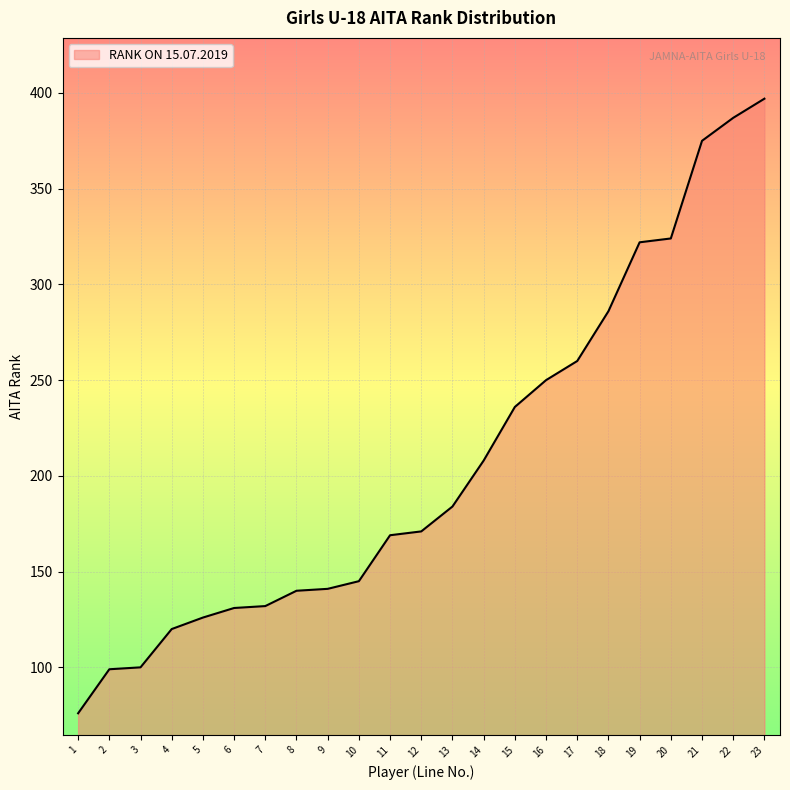

What is the average value?

208